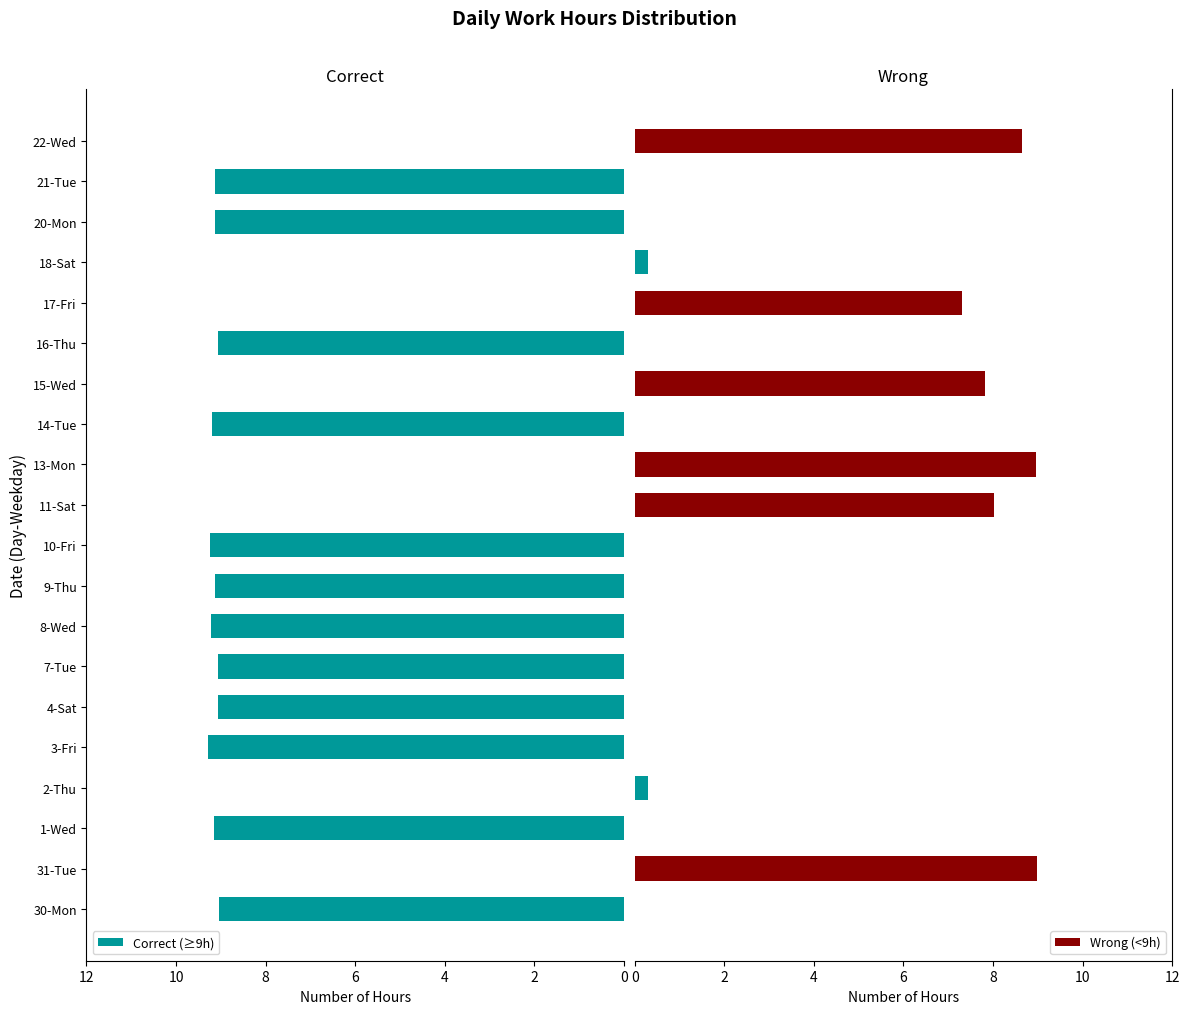

What is the greatest value displayed?

9.3